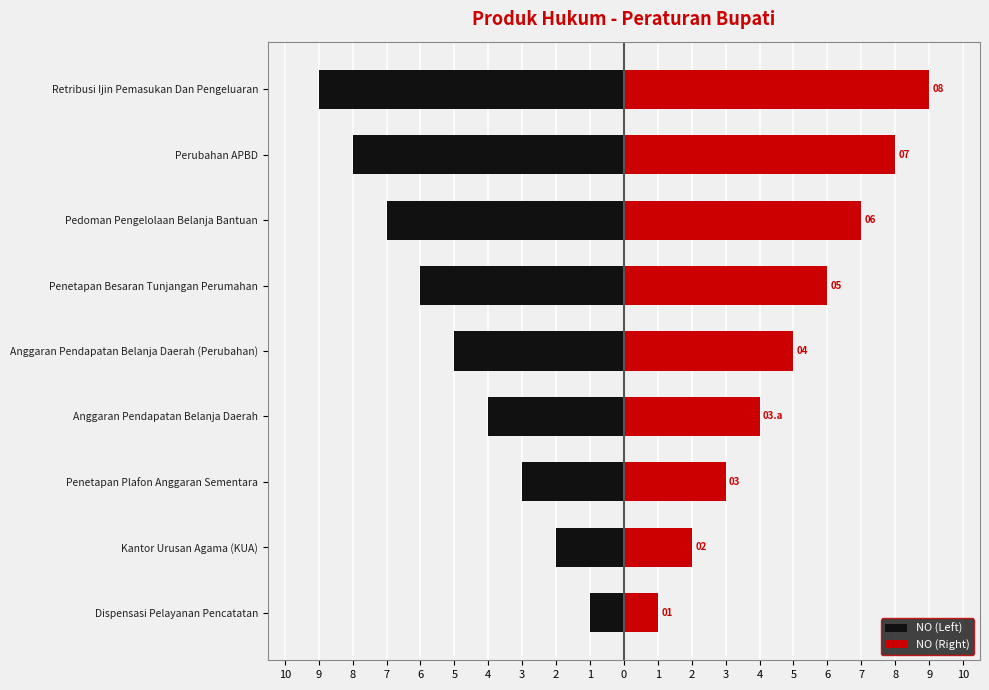

How many bars are there in each group?

2